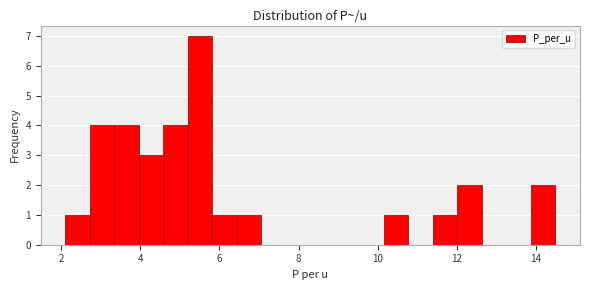

Read against the x-axis, roughly where is the centre of the tallest bar?

5.6